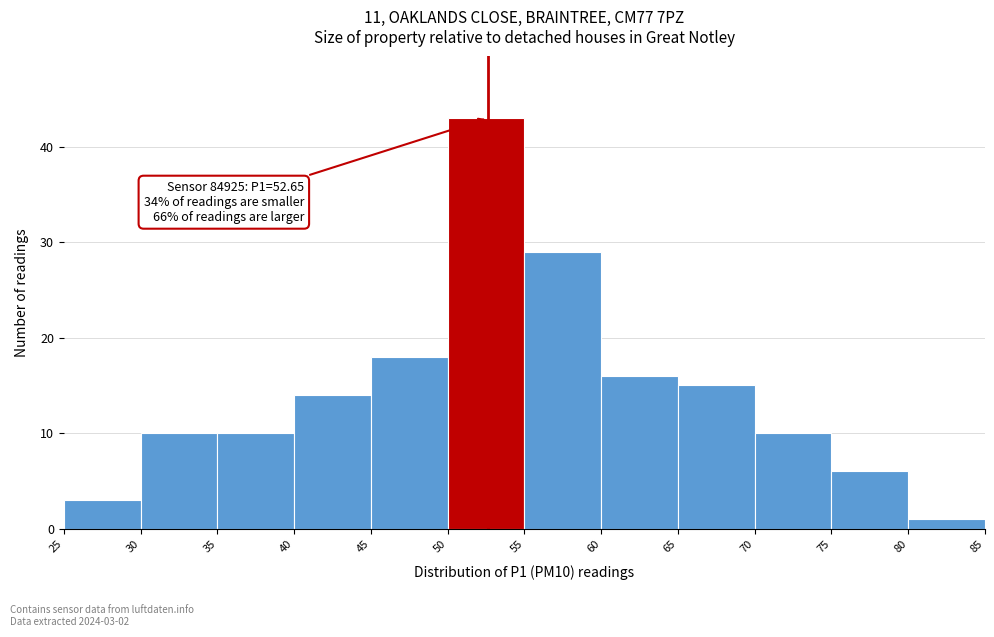

Which range on the x-axis has the tallest bar?

50 to 55